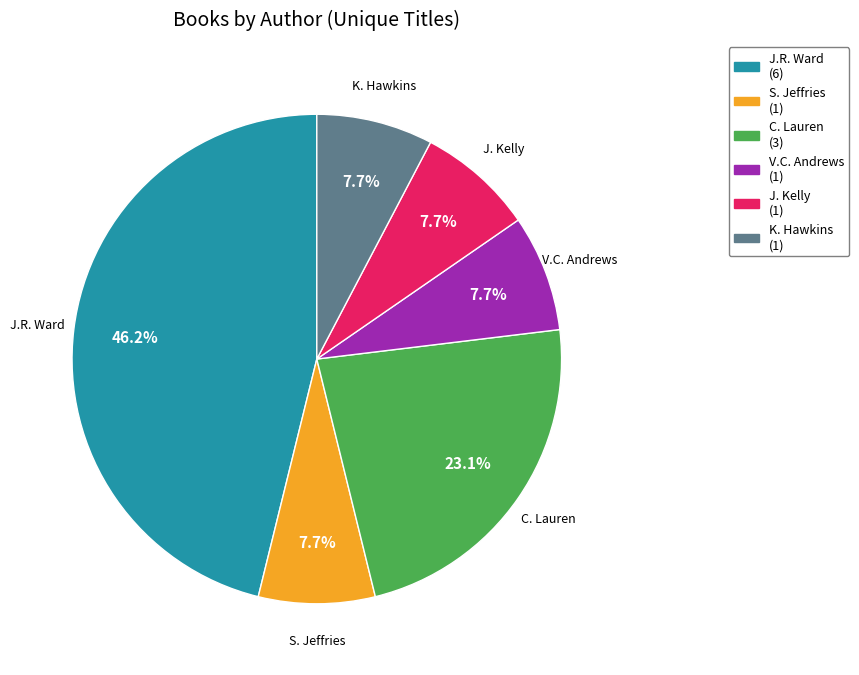

Combined, what portion of the pie is C. Lauren and K. Hawkins?

30.8%